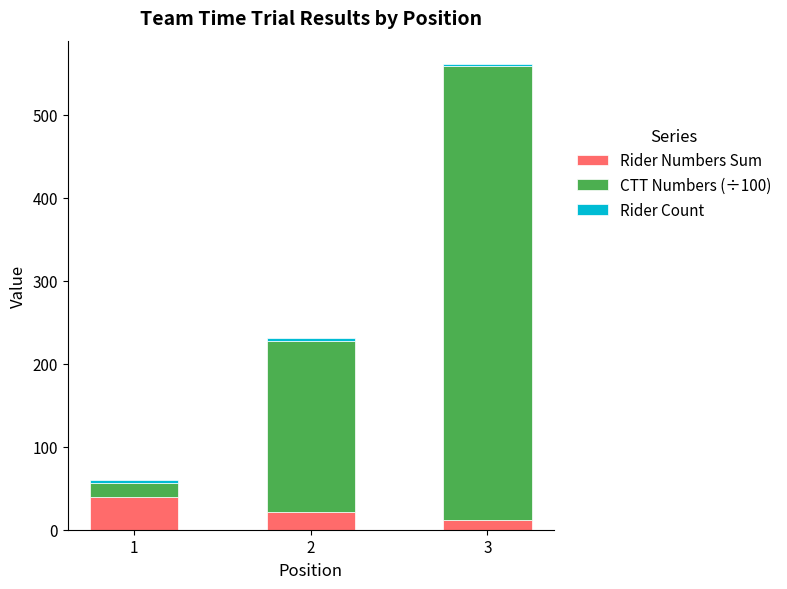

What is the sum of all Rider Numbers Sum values?

72.0